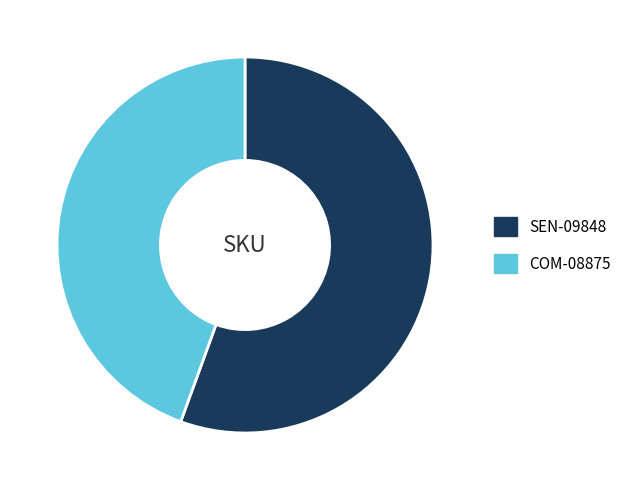

Is the sum of COM-08875 and SEN-09848 greater than half?

Yes